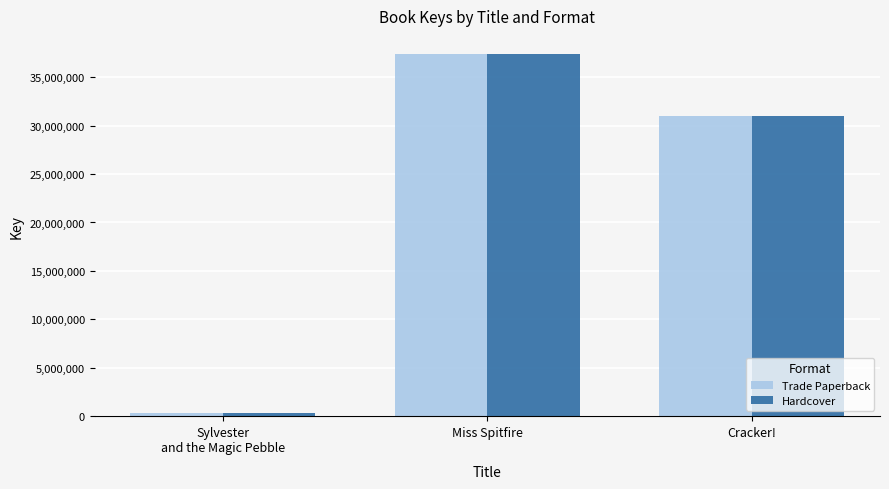

What is the label of the 3rd bar from the right?

Sylvester
and the Magic Pebble